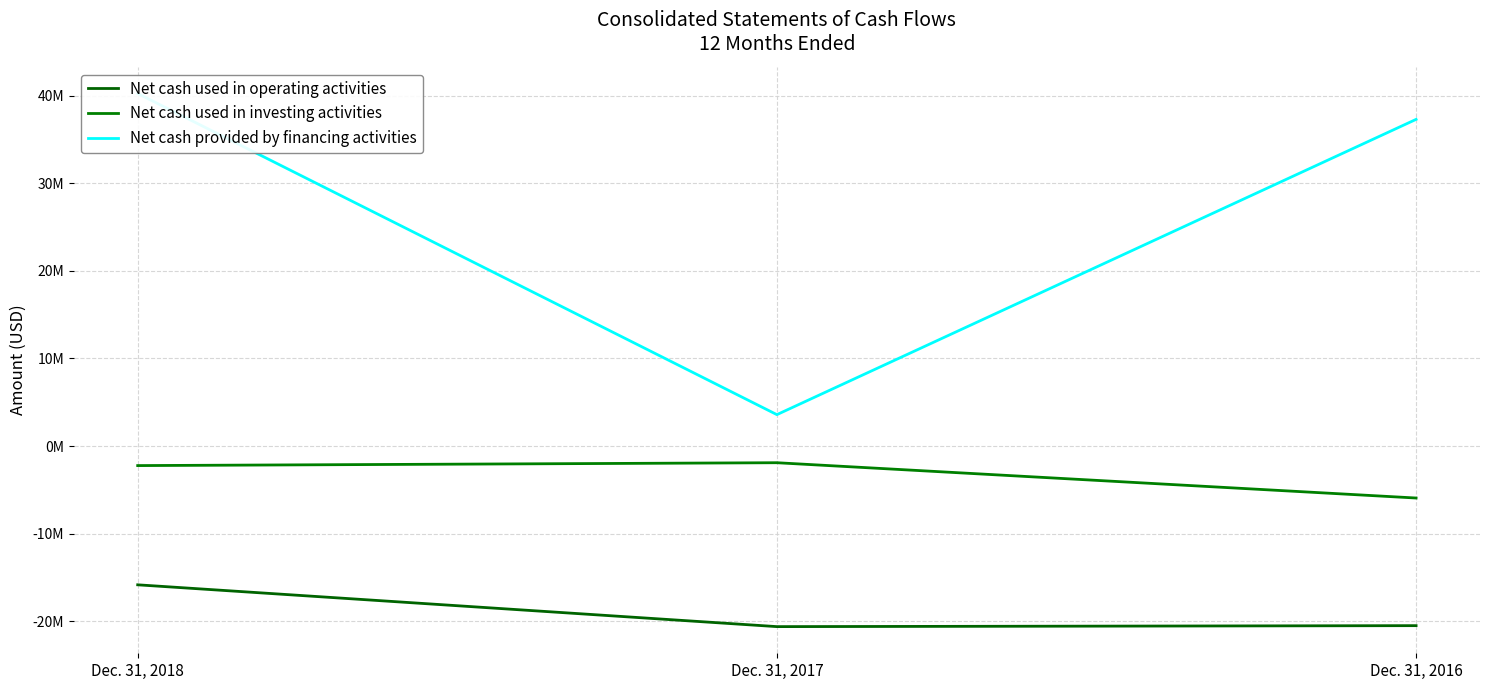

How many data points does each series have?

3